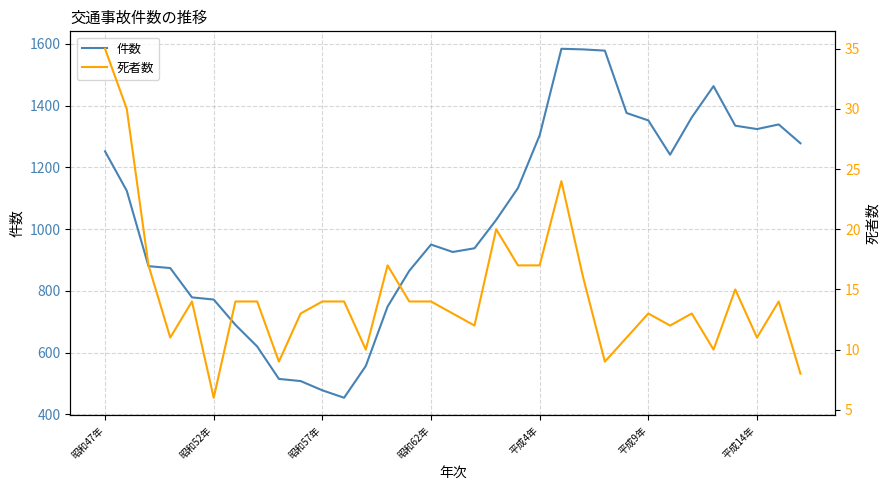

What is the maximum value for 件数?

1584